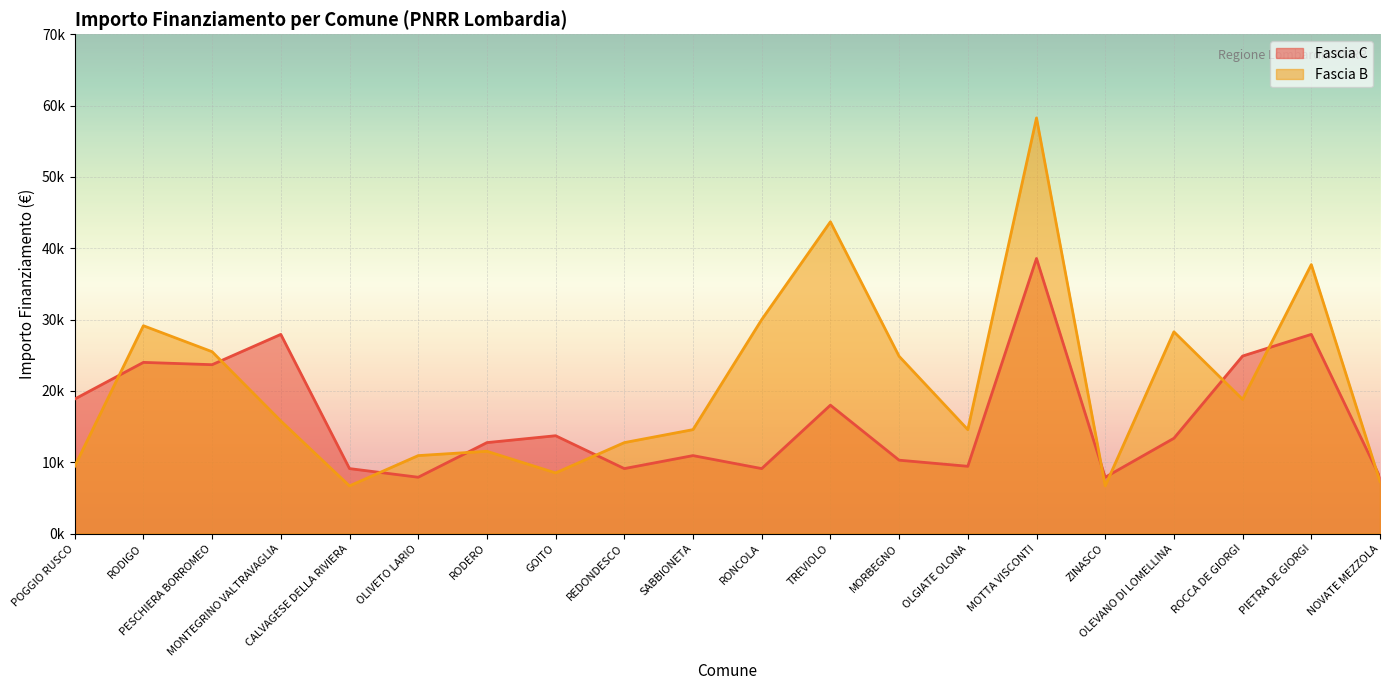

List the series in order of their peak value, lowest first.

Fascia C, Fascia B